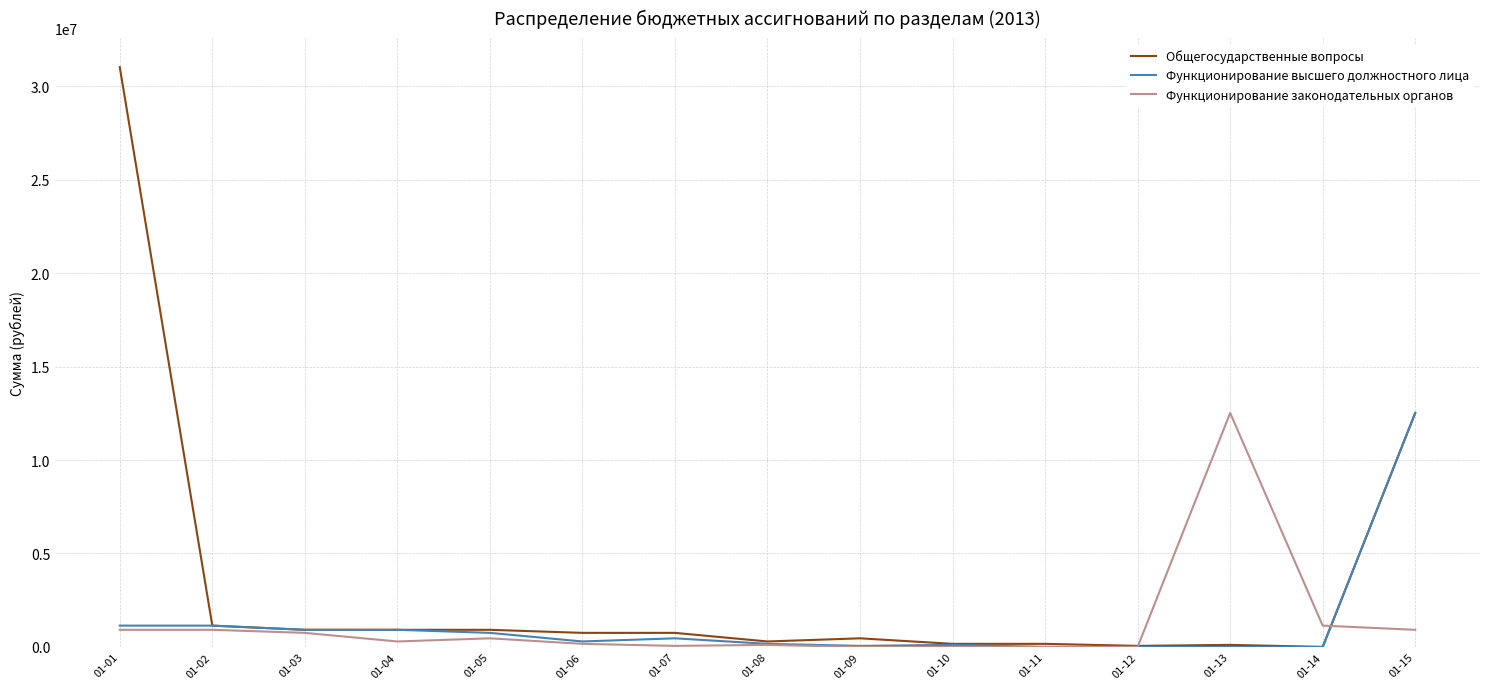

Which series has the widest spread of values?

Общегосударственные вопросы